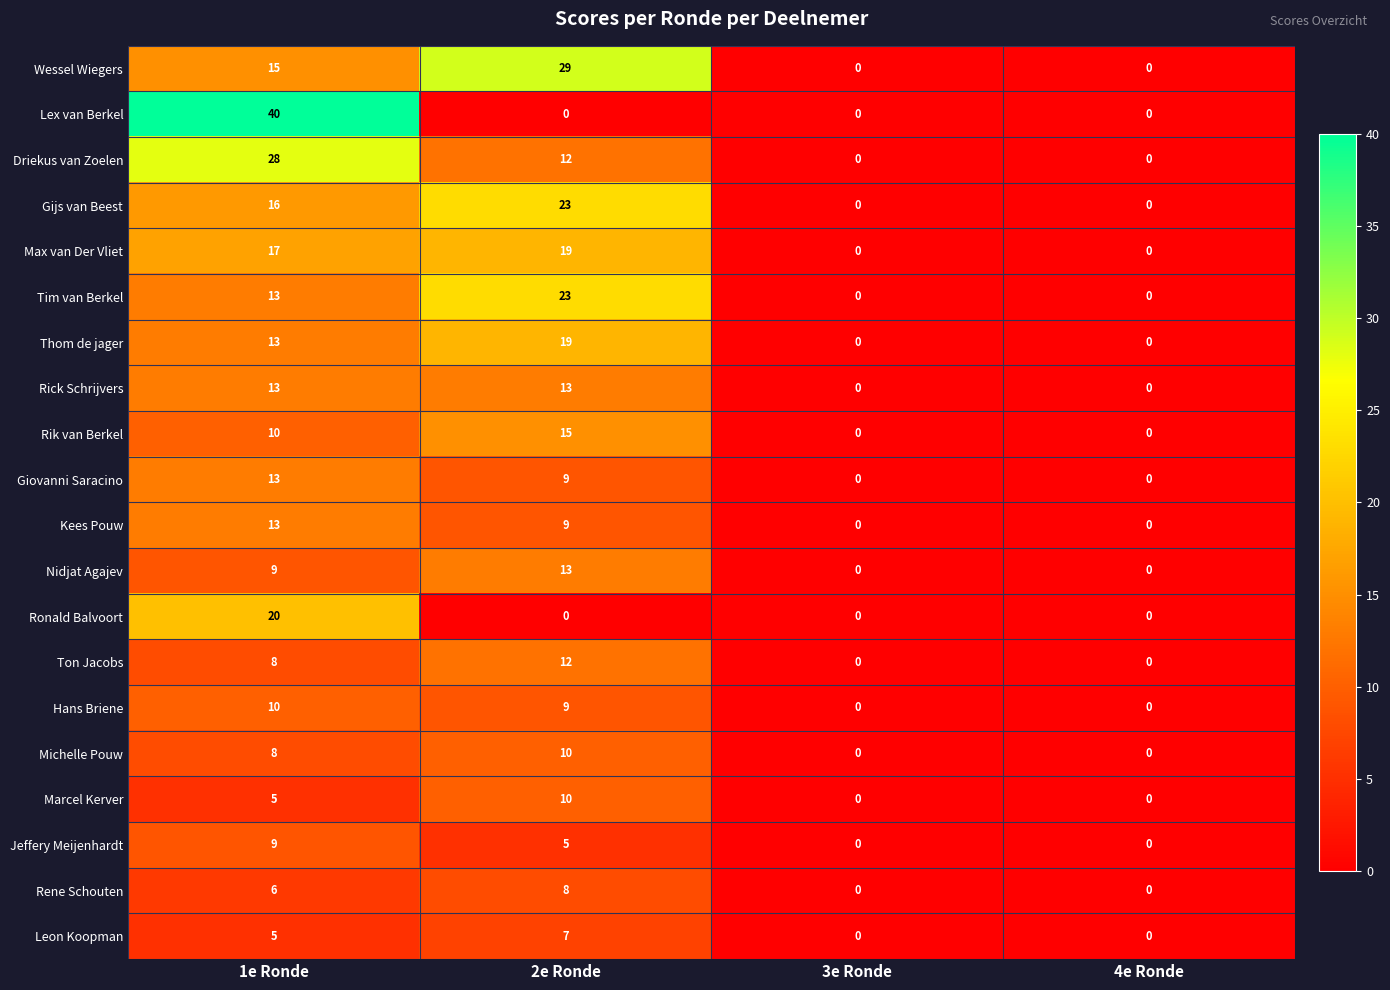

Which series has the widest spread of values?

Lex van Berkel